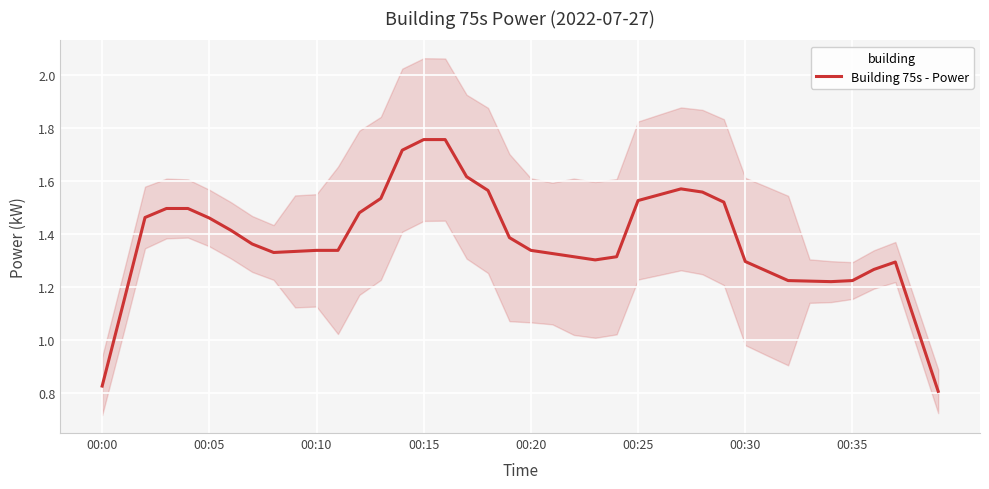

Rank the categories by value from highest to lowest.

15, 16, 14, 17, 27, 18, 28, 26, 13, 25, 29, 00:15, 00:20, 12, 00:10, 00:25, 00:30, 19, 00:35, 10, 11, 20, 9, 8, 21, 22, 24, 23, 30, 37, 36, 31, 32, 35, 33, 34, 00:05, 38, 00:00, 39